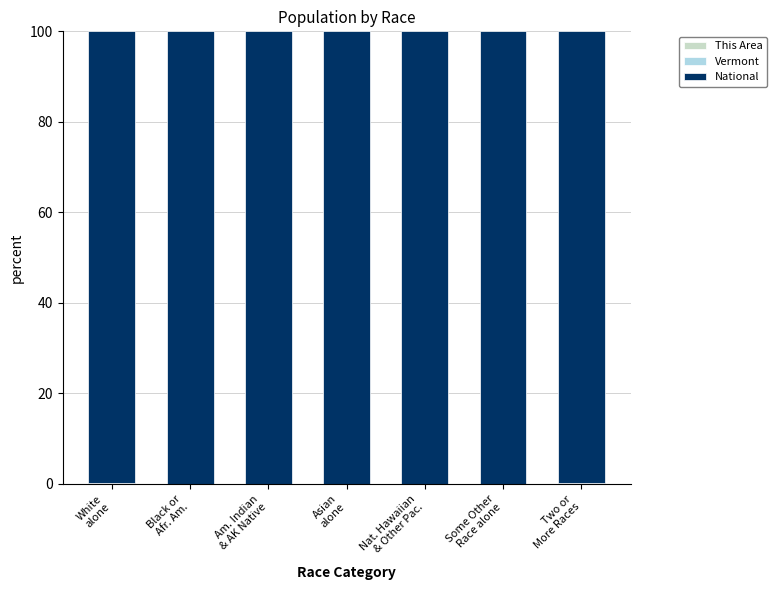

At how many categories does at least one series exceed 18?

7